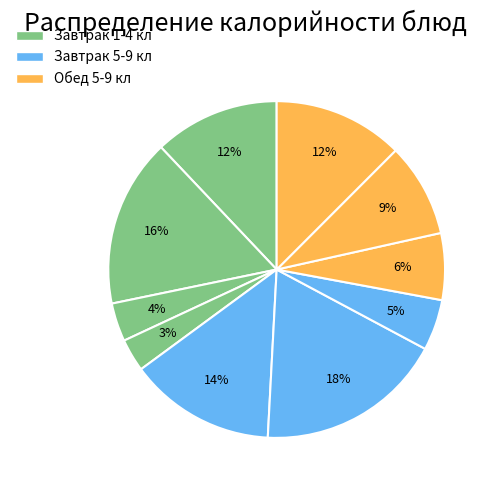

Count the number of slices in the pie.

10